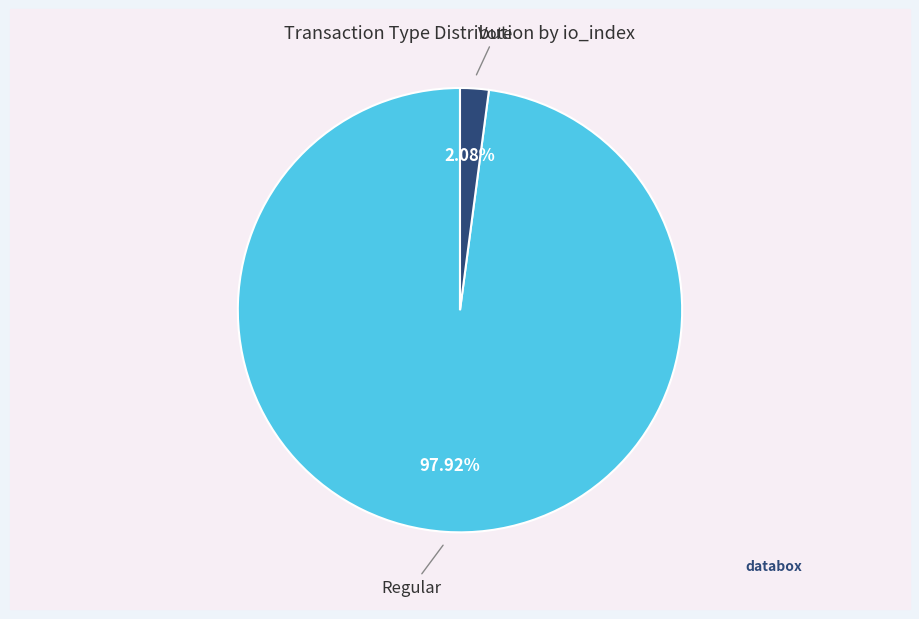

Count the number of slices in the pie.

2